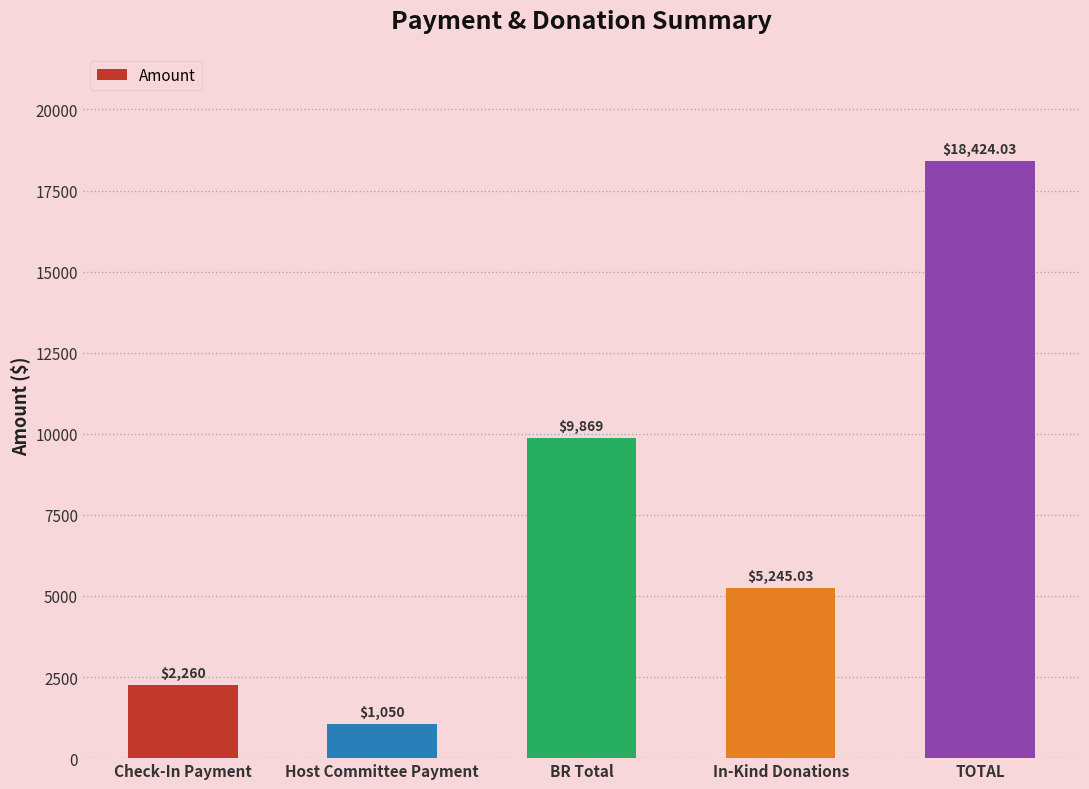

Which has a higher value, TOTAL or Check-In Payment?

TOTAL